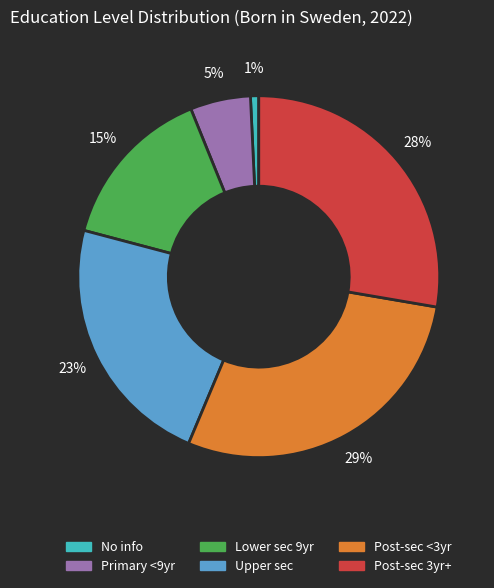

How many slices are in this pie chart?

6